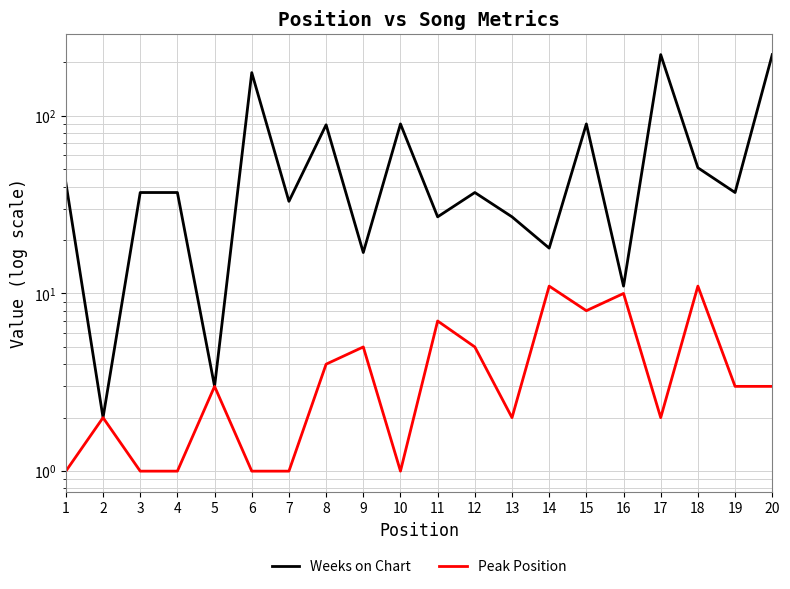

Where does the Weeks on Chart series first go above 37?

1